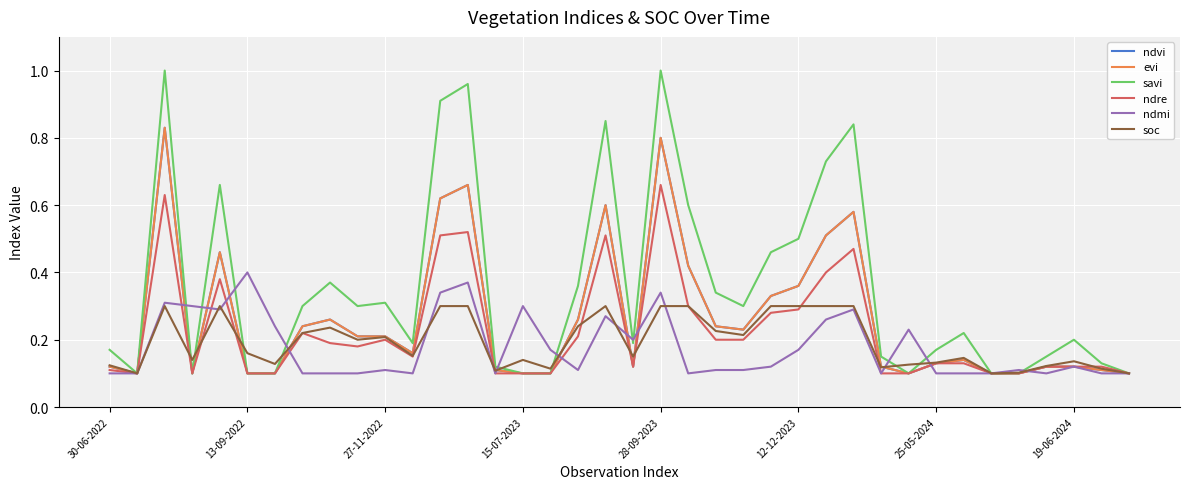

Is this an area chart (filled region under the line)?

No